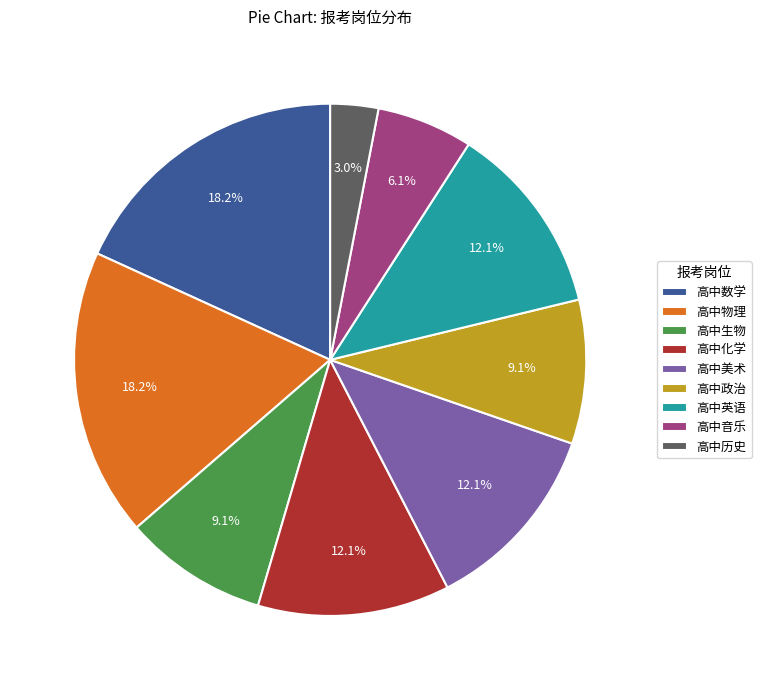

How many segments does this pie chart have?

9